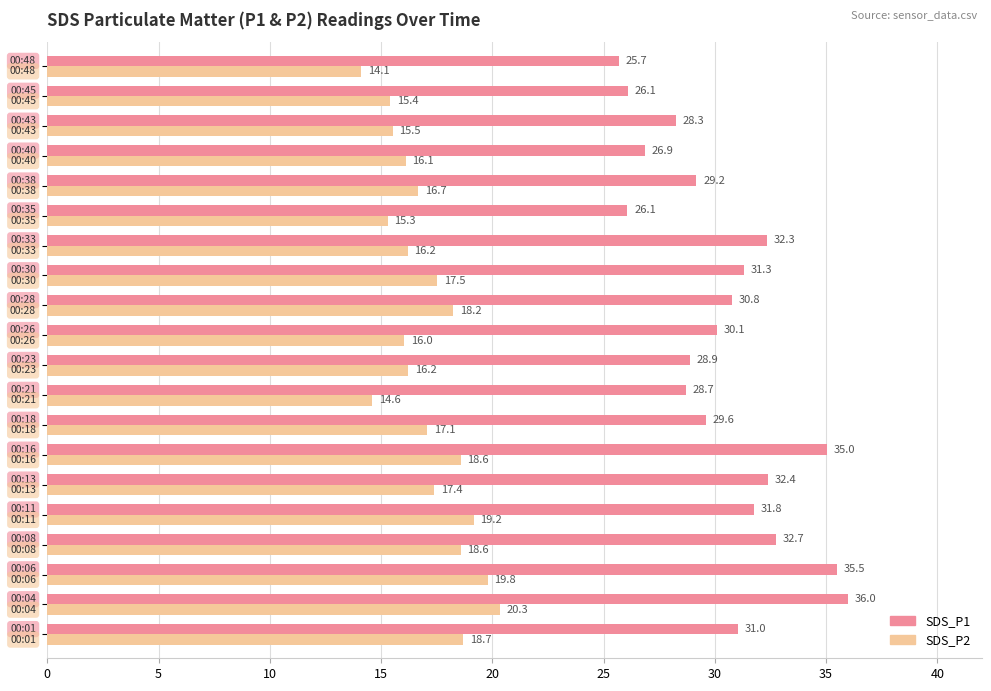

List the series in order of their peak value, lowest first.

SDS_P2, SDS_P1